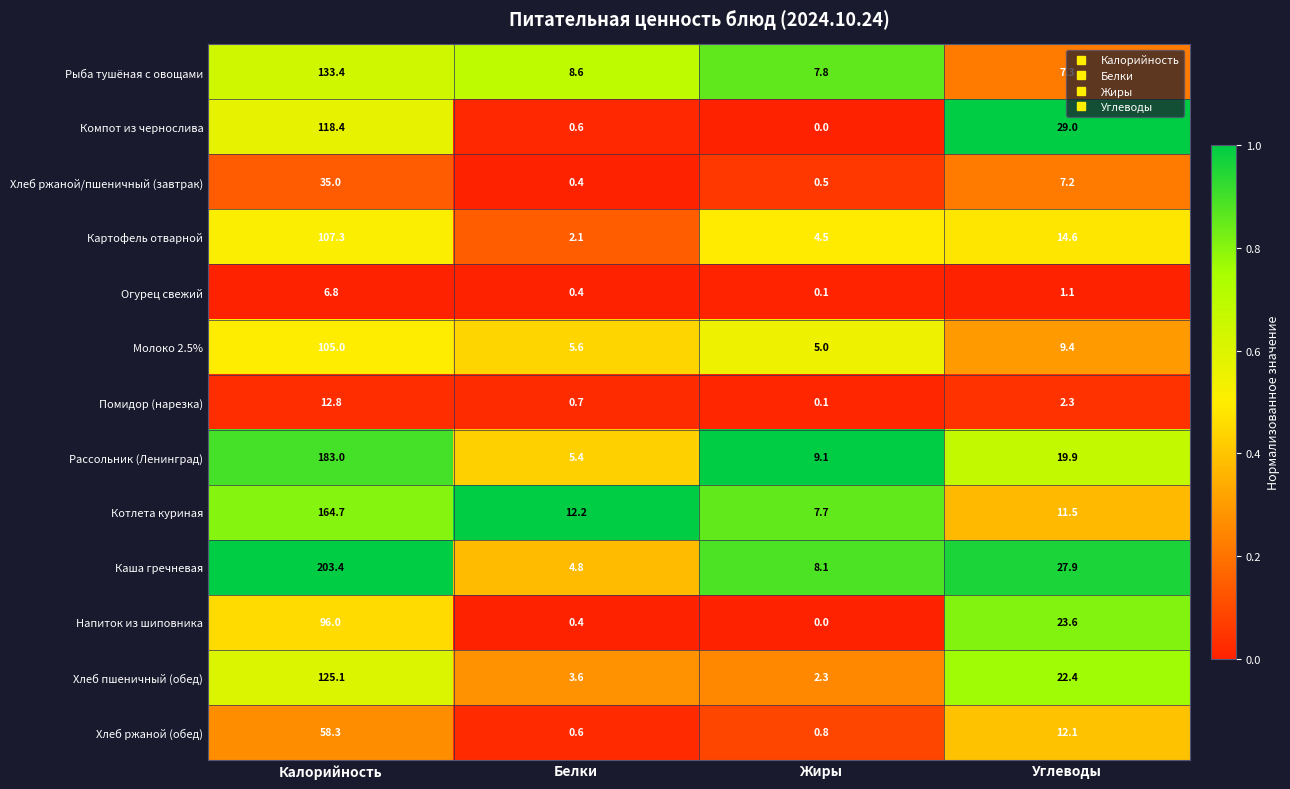

Where does the Помидор (нарезка) series first go above 2?

Калорийность